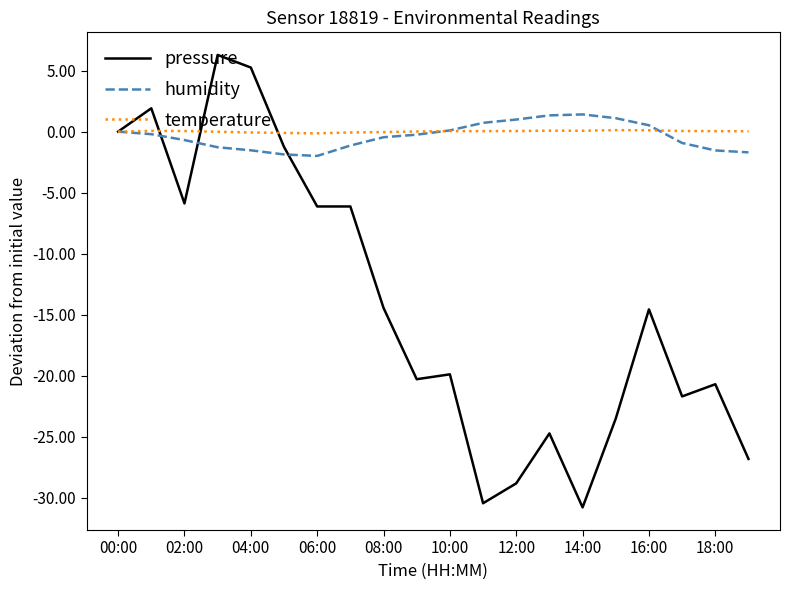

Which series has the largest range (max minus min)?

pressure